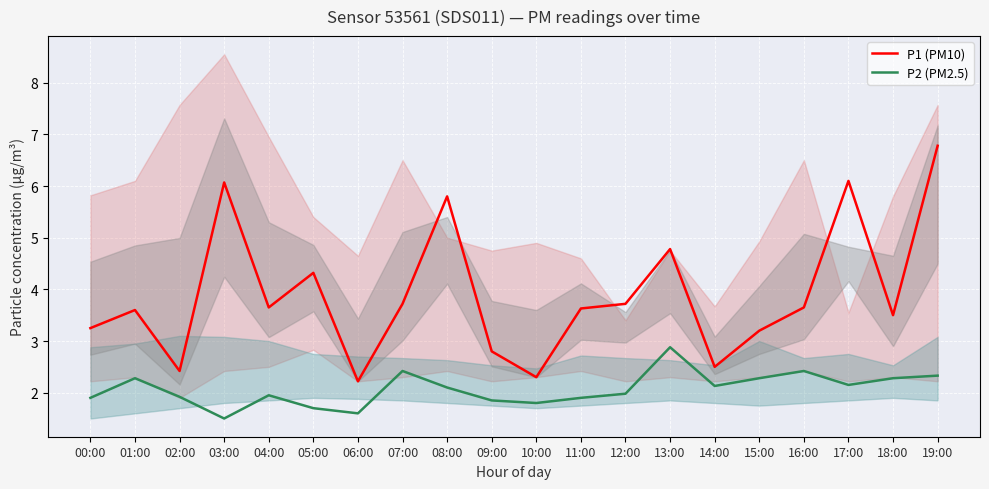

The P1 (PM10) series shows 4.3 at 00:00. True or false?

False